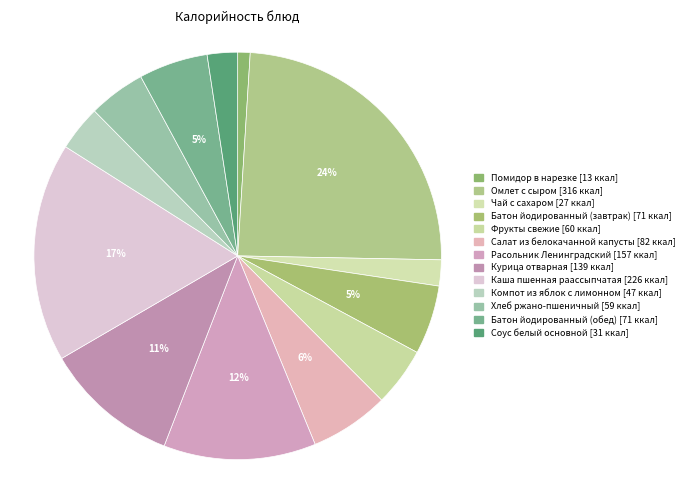

Which category has the smallest portion of the pie?

Помидор в нарезке